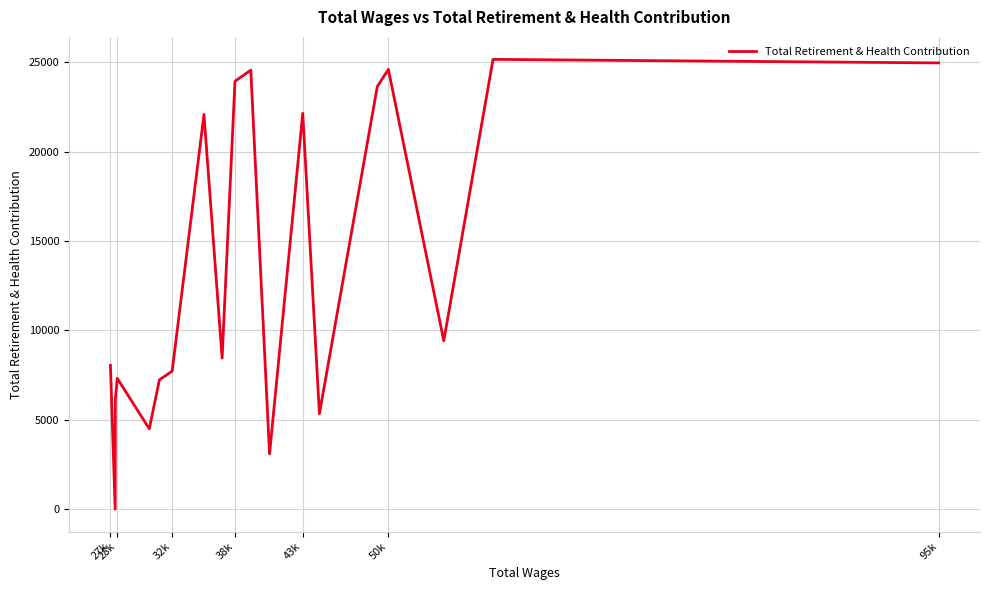

How many lines are shown in the chart?

1